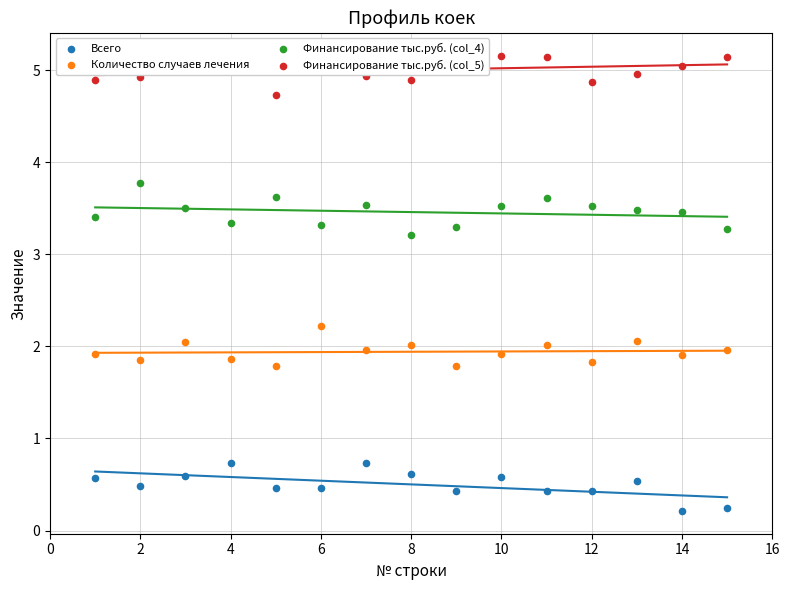

At how many categories does at least one series exceed 0?

15